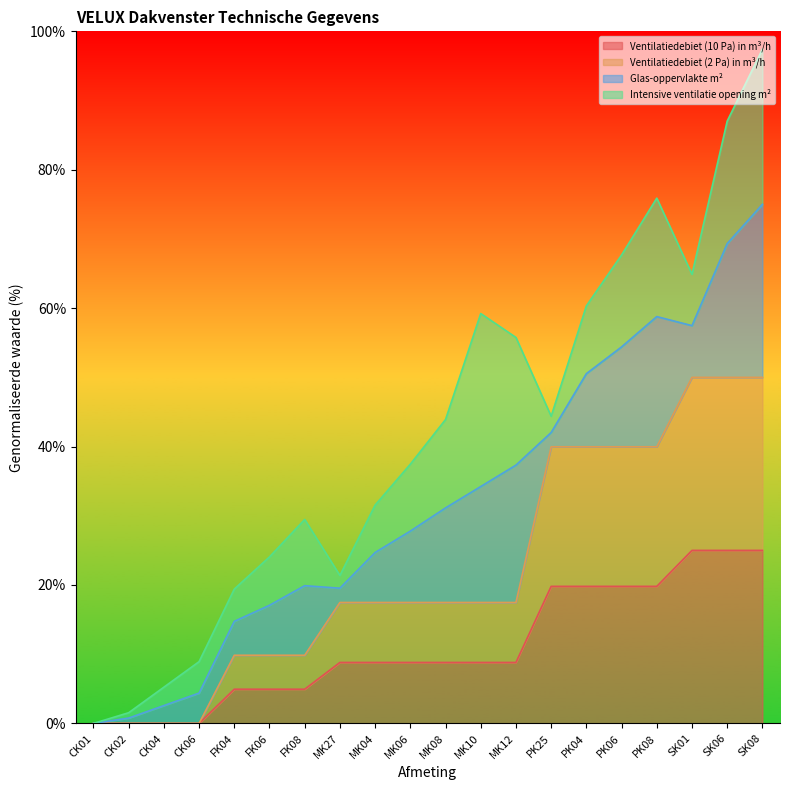

Count the number of categories in the chart.

20